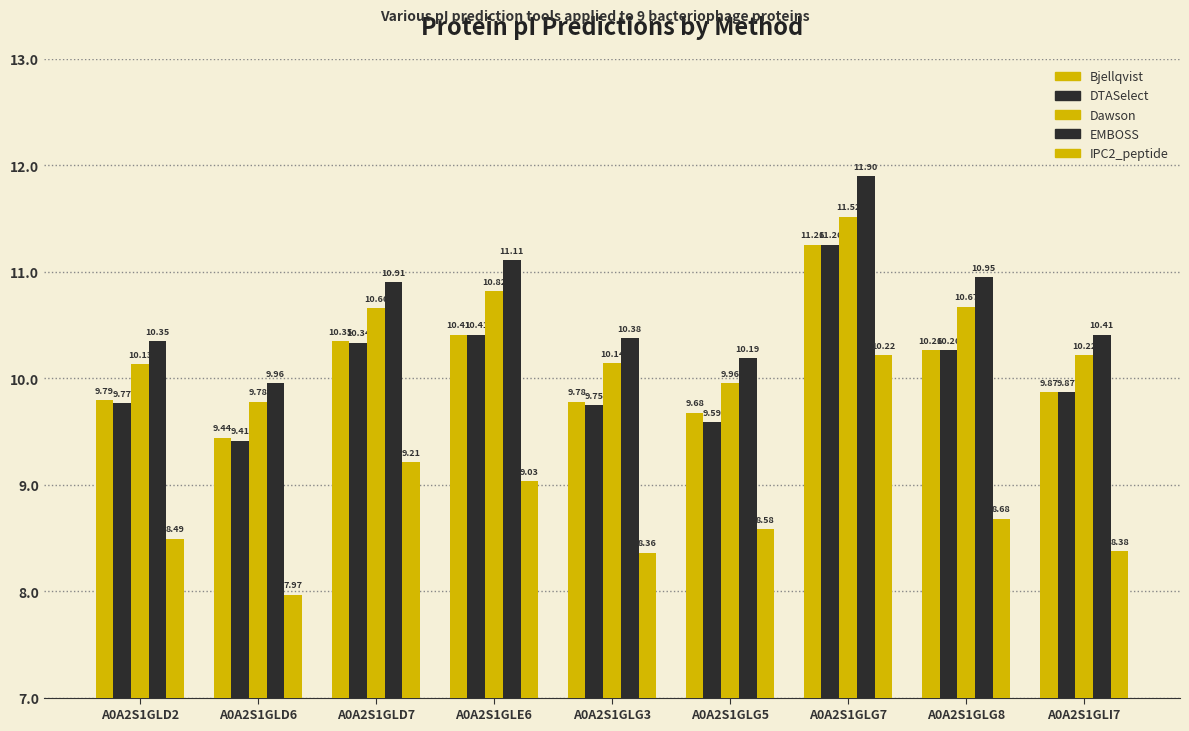

What is the label of the 3rd bar from the right?

A0A2S1GLG7